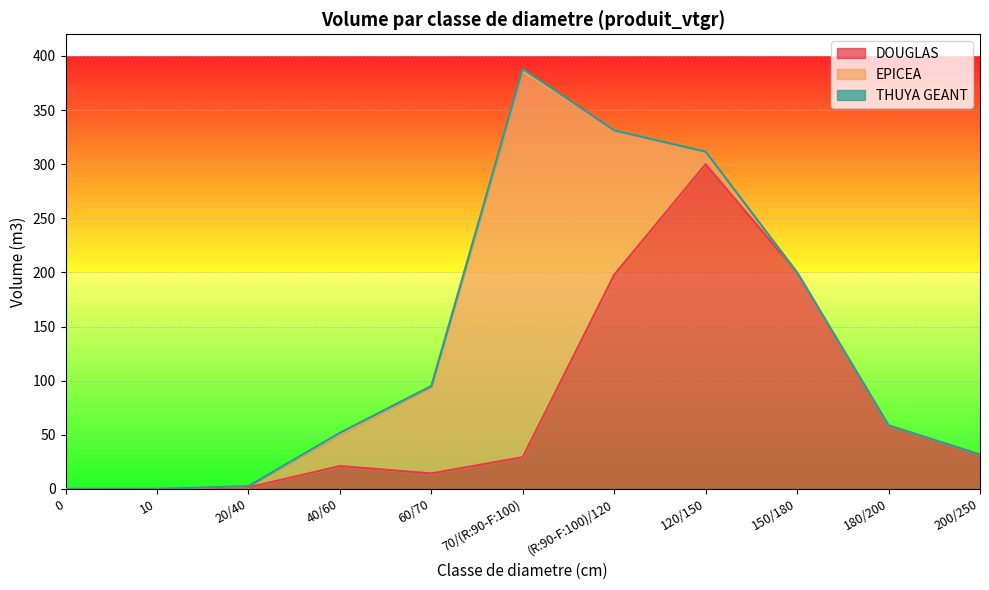

At which category is the sum across all series the highest?

70/(R:90-F:100)